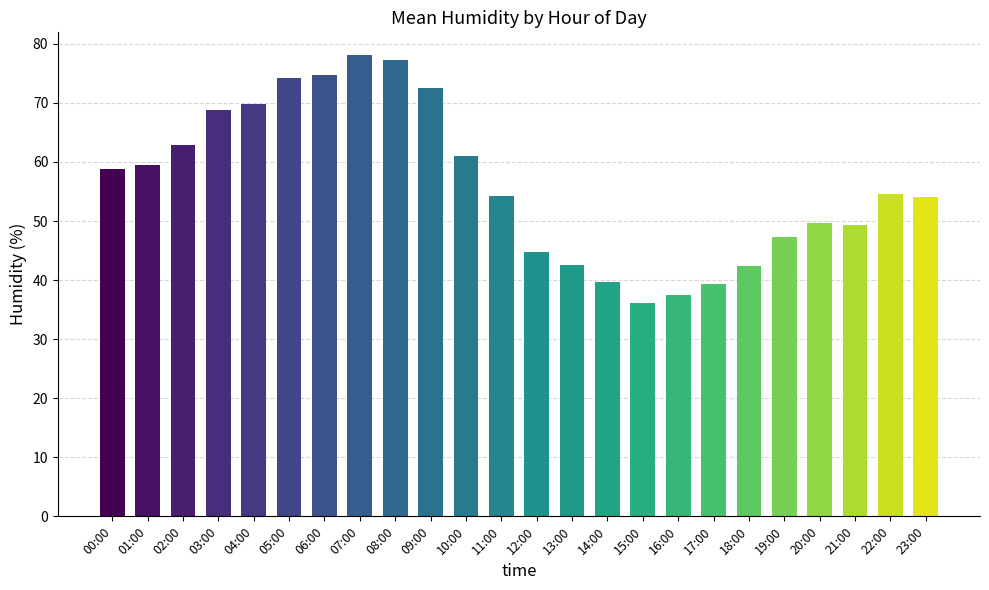

True or false: the data shows 16.3 at 21:00.

False